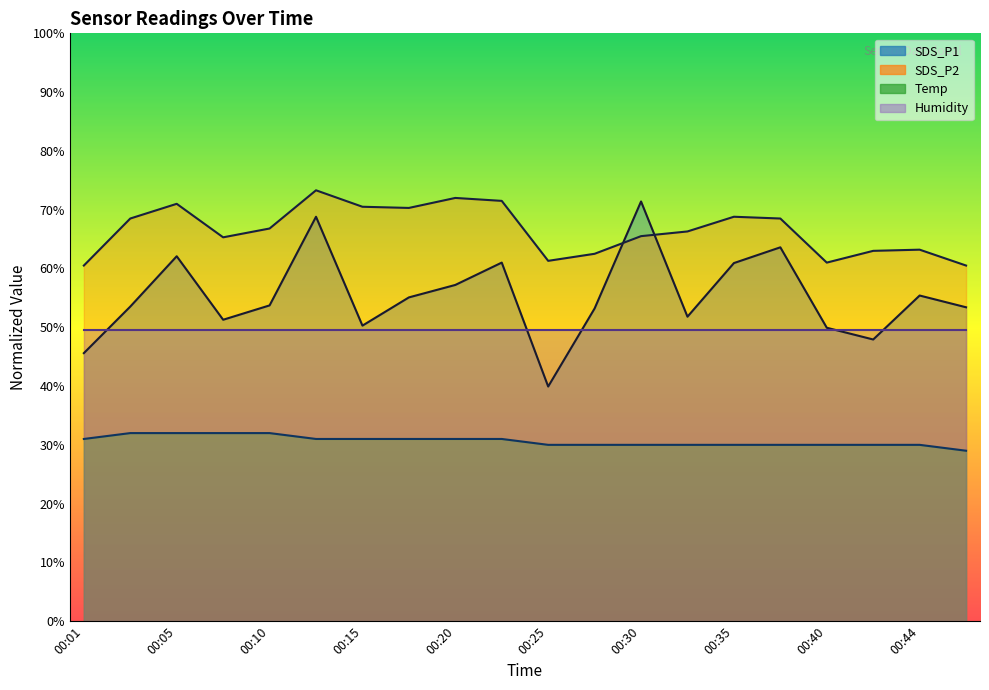

Does the chart have visible grid lines?

No